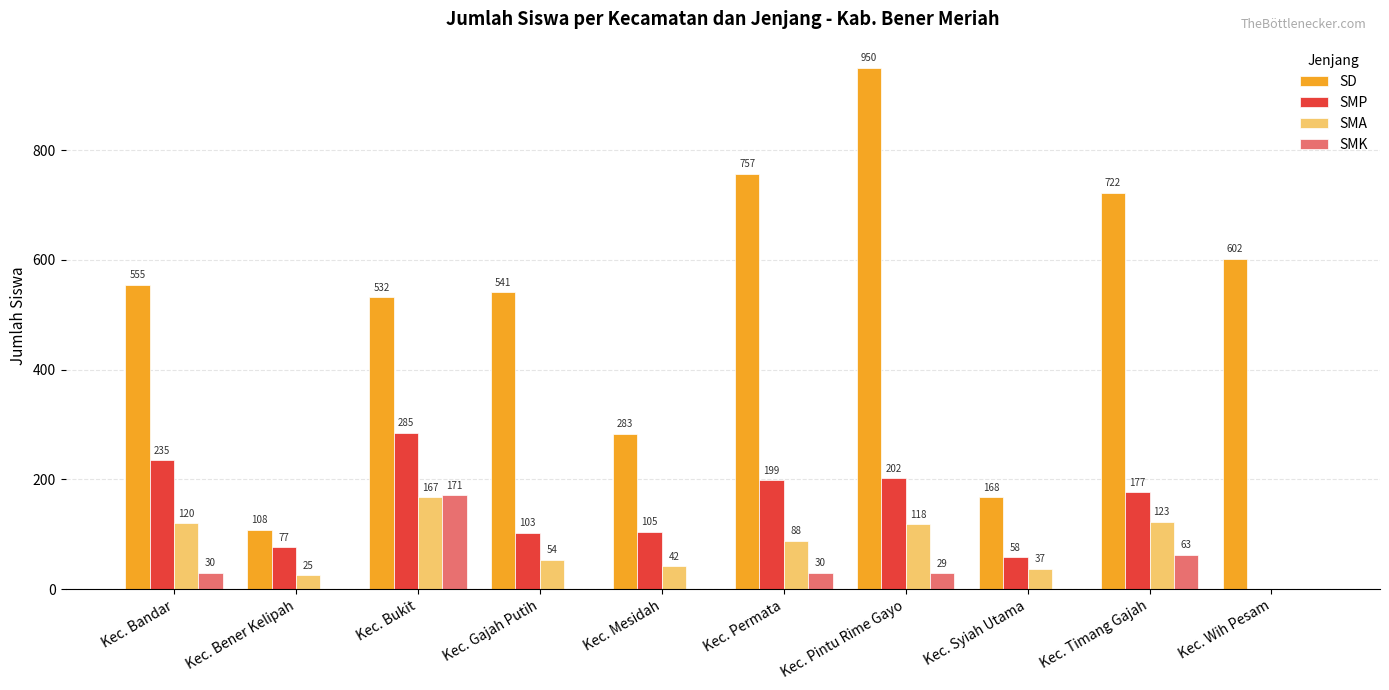

At which category is the sum across all series the highest?

Kec. Pintu Rime Gayo